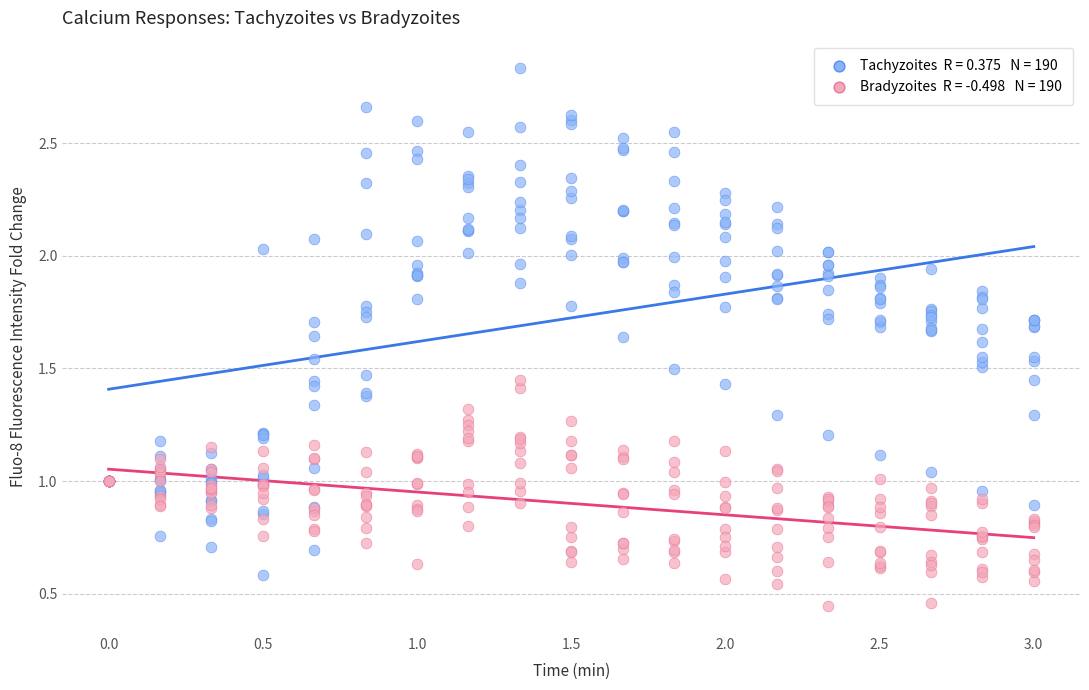

Across all data points, what is the range of X values (max minus min)?

3.0